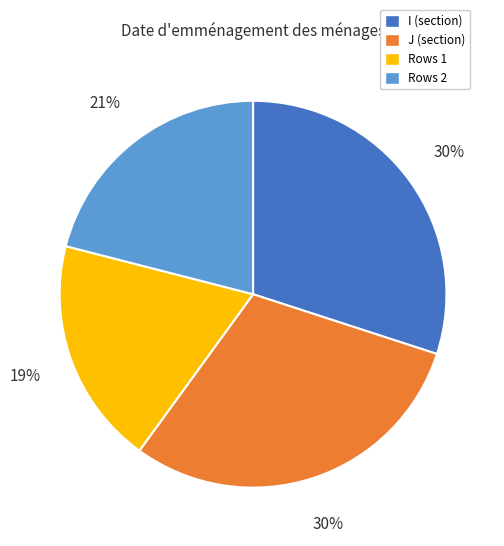

How many segments does this pie chart have?

4